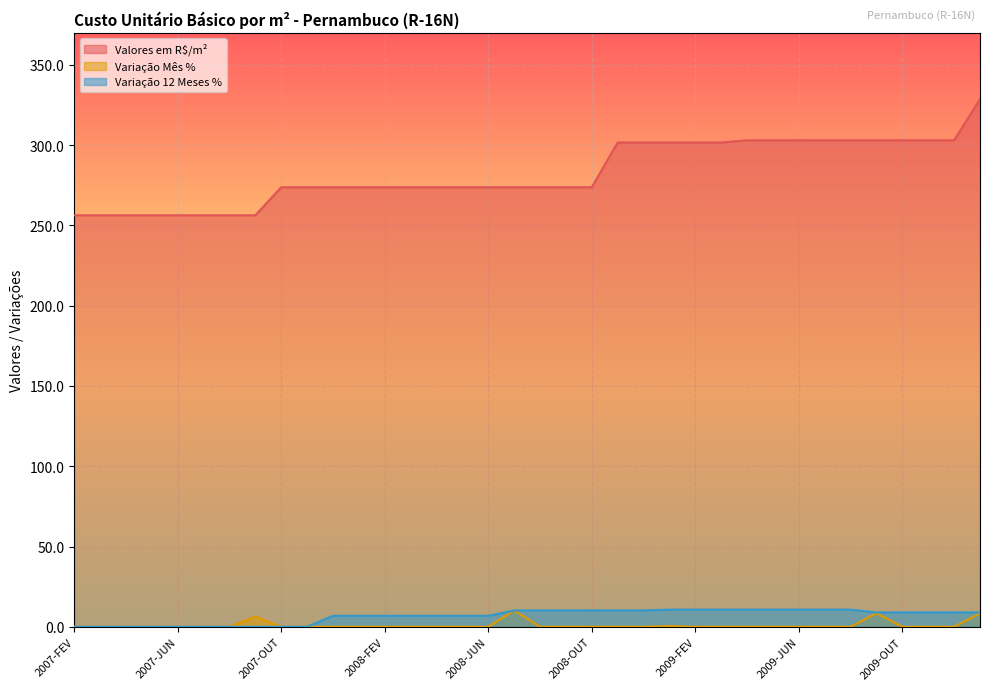

True or false: Variação 12 Meses % has more than 1 interior local peaks.

False